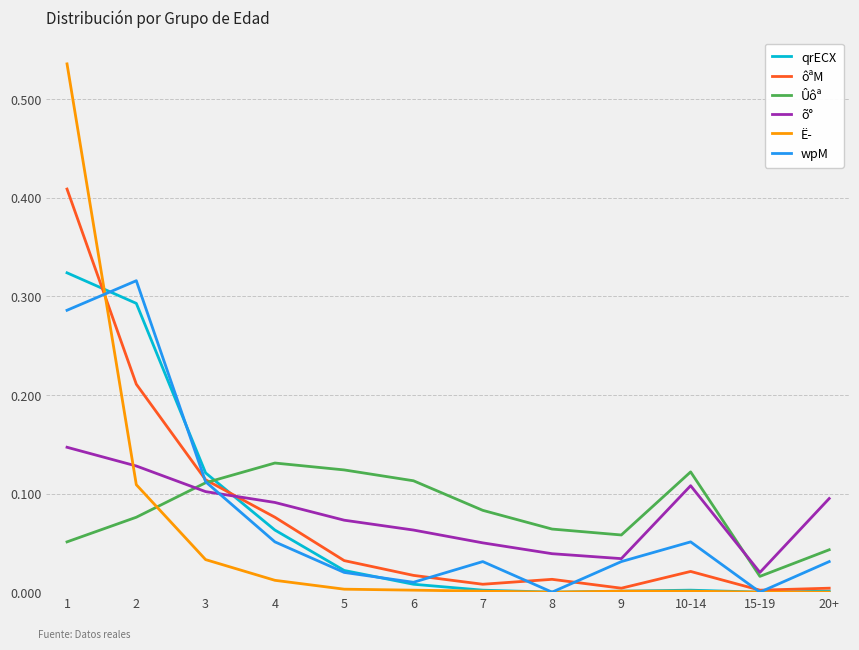

True or false: qrECX and õ° intersect in this chart.

True